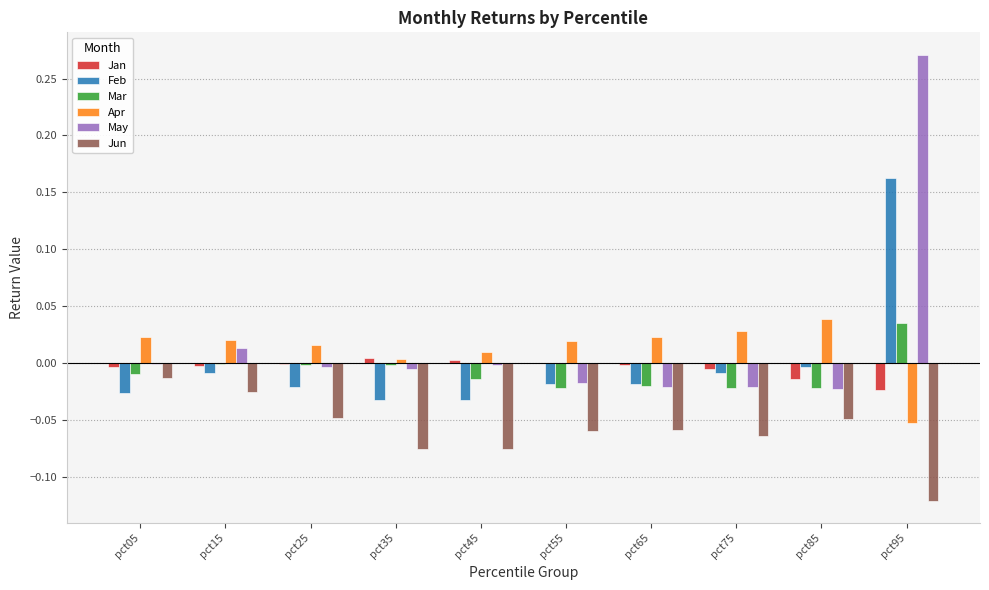

Is the value of Jun at pct45 greater than the value of Mar at pct45?

No